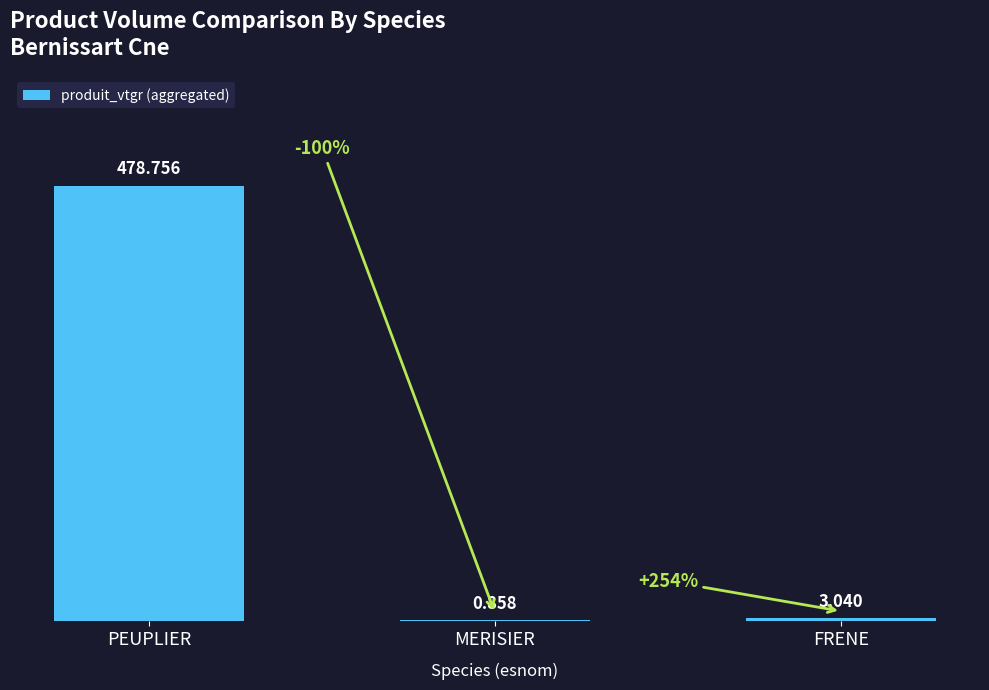

How many categories are shown in the chart?

3